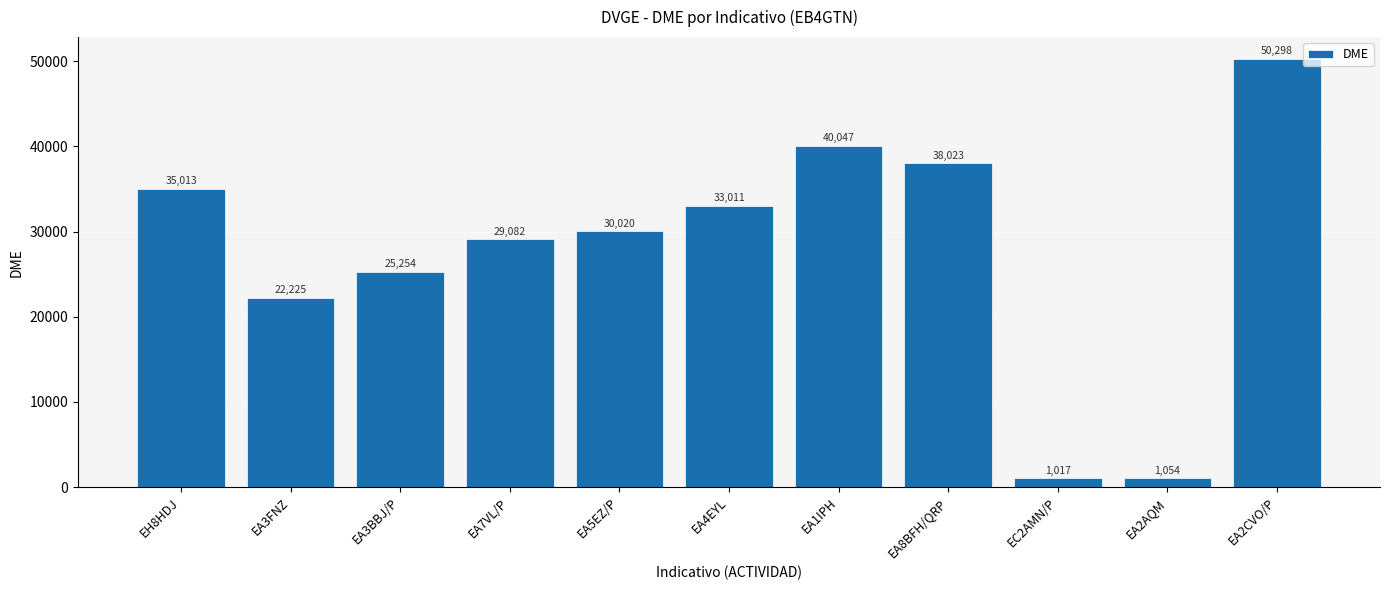

How many data points does each series have?

11